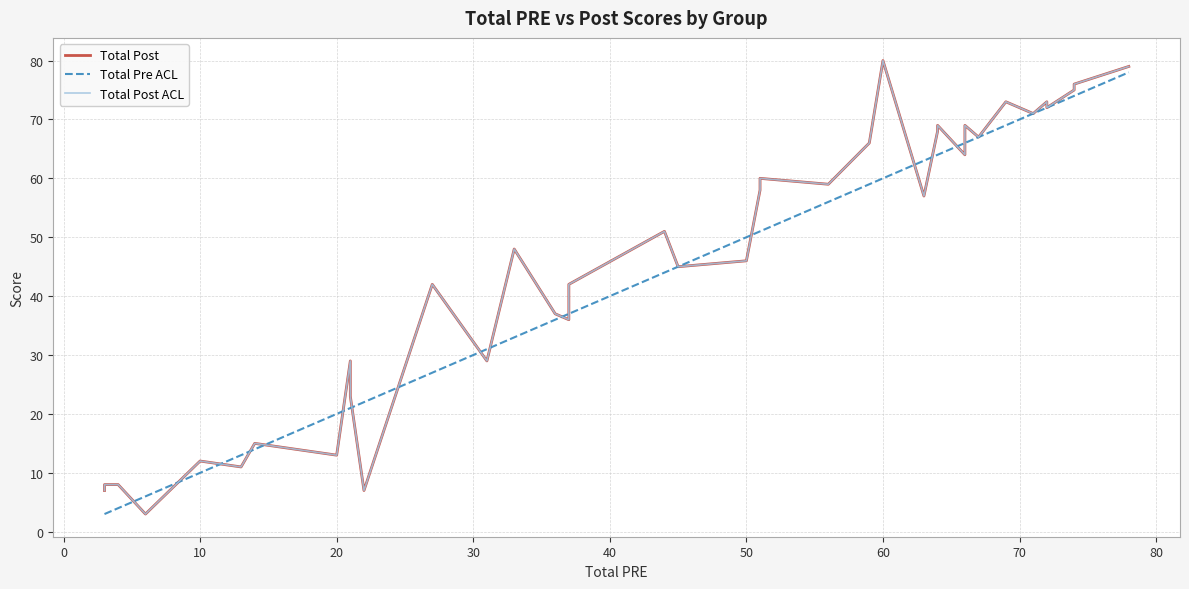

Which series has the largest range (max minus min)?

Total Post